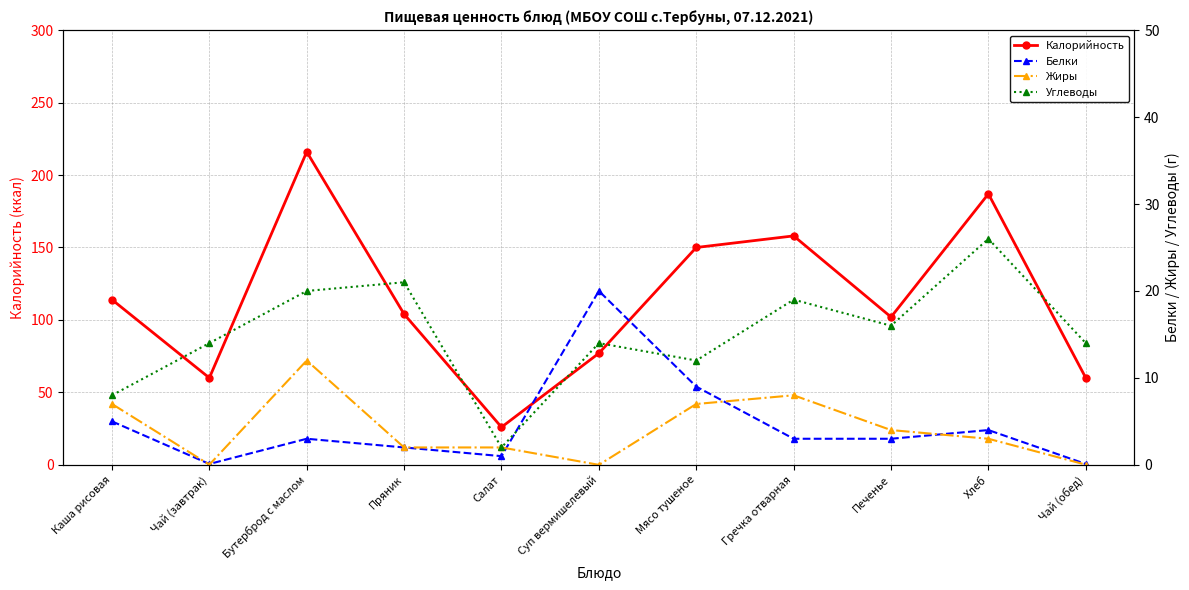

True or false: Калорийность has more than 0 interior local peaks.

True